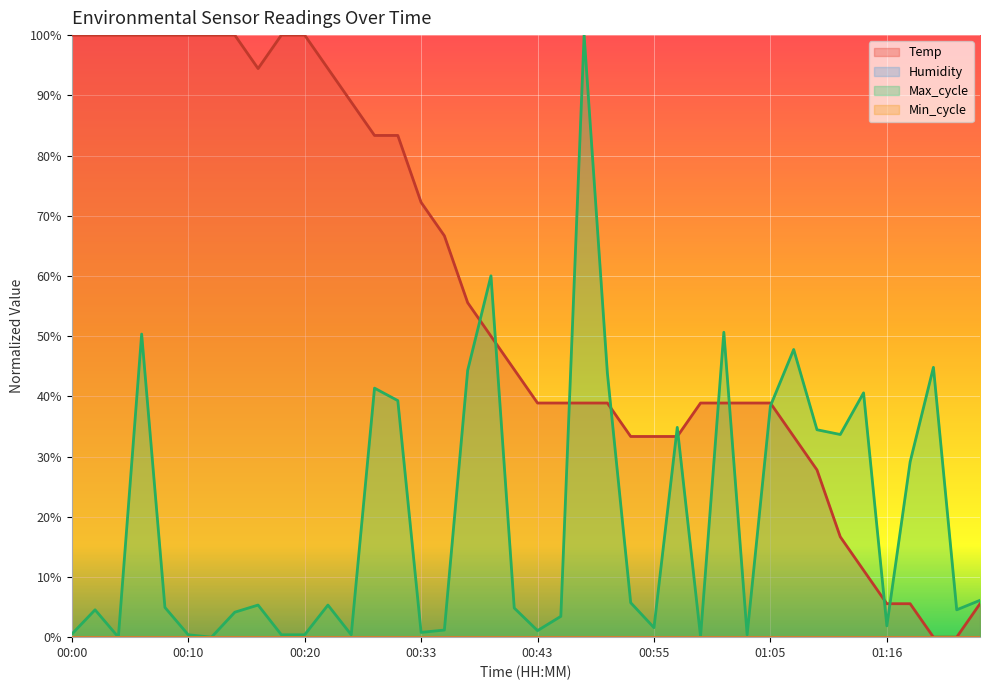

True or false: Temp has a value of 24.7 at 00:08.

False